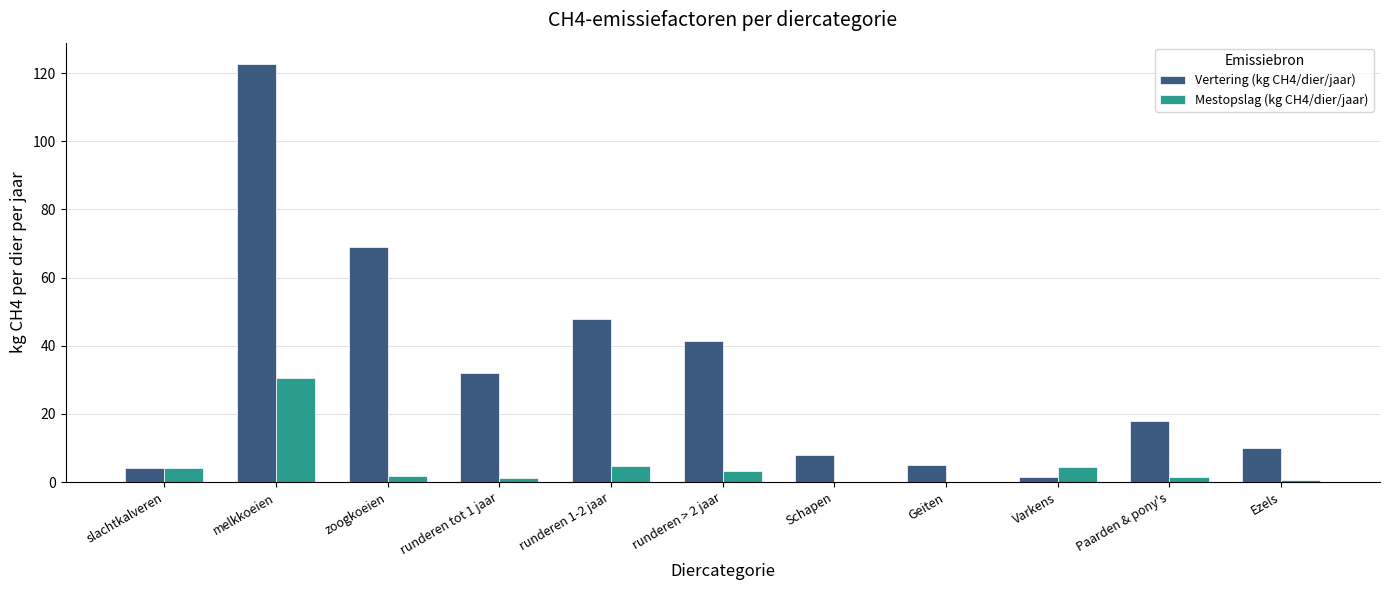

The value of Vertering (kg CH4/dier/jaar) at Geiten is 5.0. True or false?

True